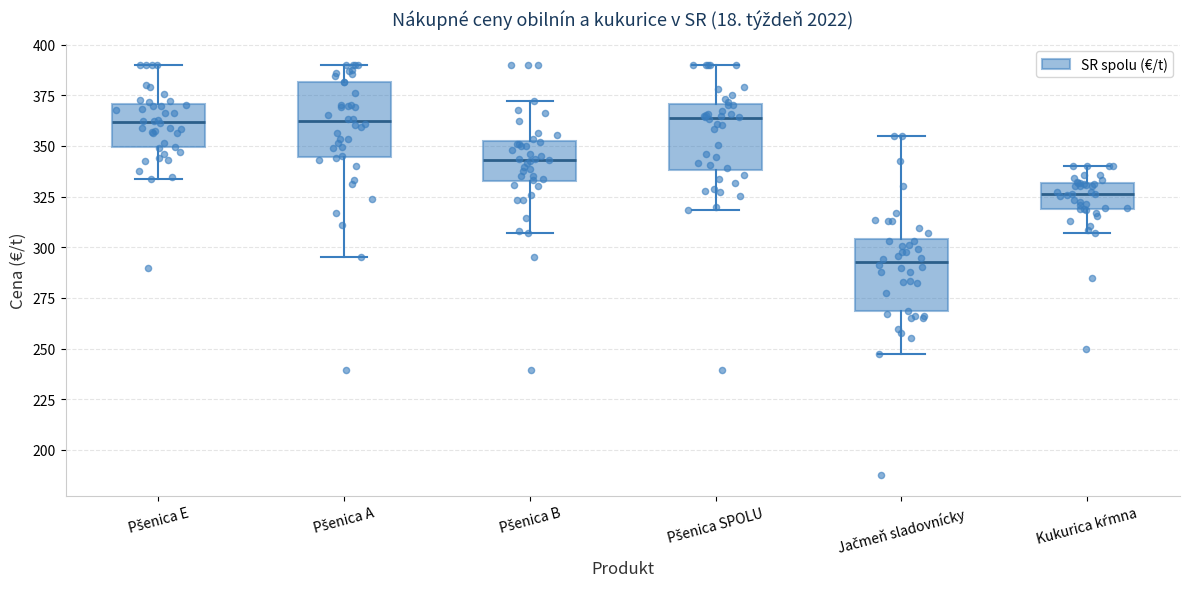

Reading left to right, read every box against the y-axis: the position of its median line, the range the box covers, and the ends of its whiskers. The values are not printed on the chart, so give them approximately, as read against the axis.

Pšenica E: median 360, box 350 to 370, whiskers 335 to 390
Pšenica A: median 360, box 345 to 380, whiskers 295 to 390
Pšenica B: median 345, box 330 to 350, whiskers 305 to 370
Pšenica SPOLU: median 365, box 340 to 370, whiskers 320 to 390
Jačmeň sladovnícky: median 295, box 270 to 305, whiskers 245 to 355
Kukurica kŕmna: median 325, box 320 to 330, whiskers 305 to 340